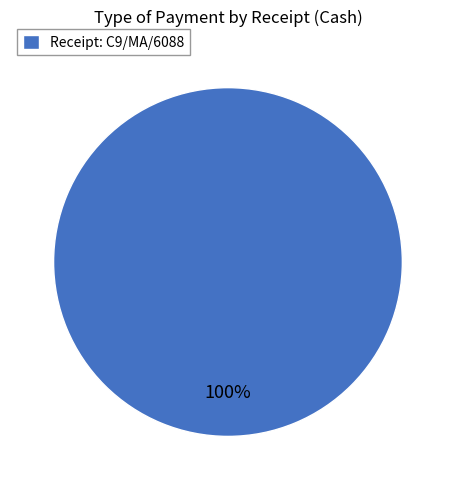

Is Receipt: C9/MA/6088 the majority of the pie?

Yes